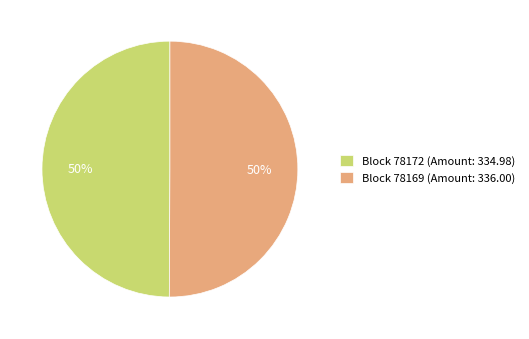

Is it true that Block 78172 (Amount: 334.98) is 38% of the pie?

False